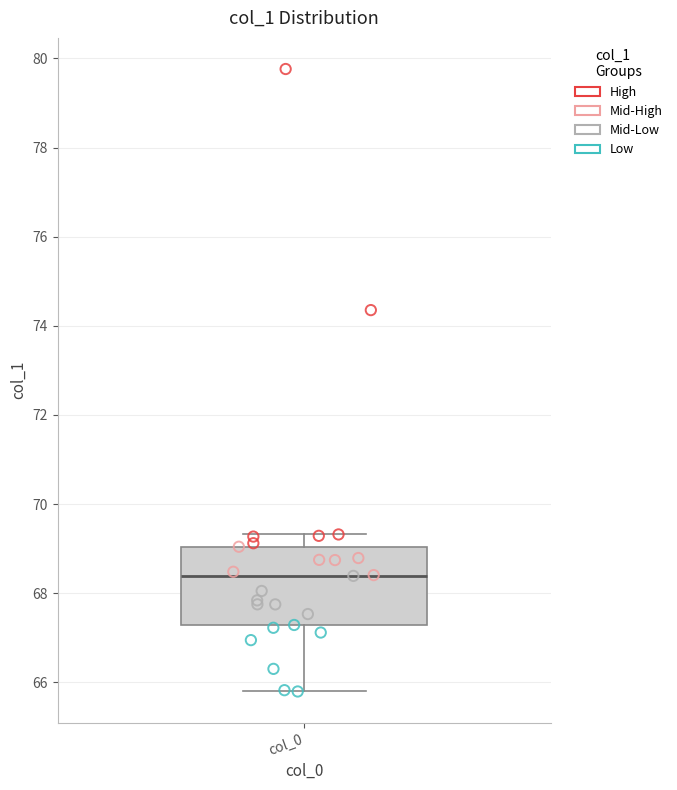

Read this box plot against the y-axis: the position of the median line, the range covered by the box, and the ends of both whiskers. The values are not printed on the chart, so give them approximately, as read against the axis.

median 68.4, box 67.2 to 69.0, whiskers 65.8 to 69.4